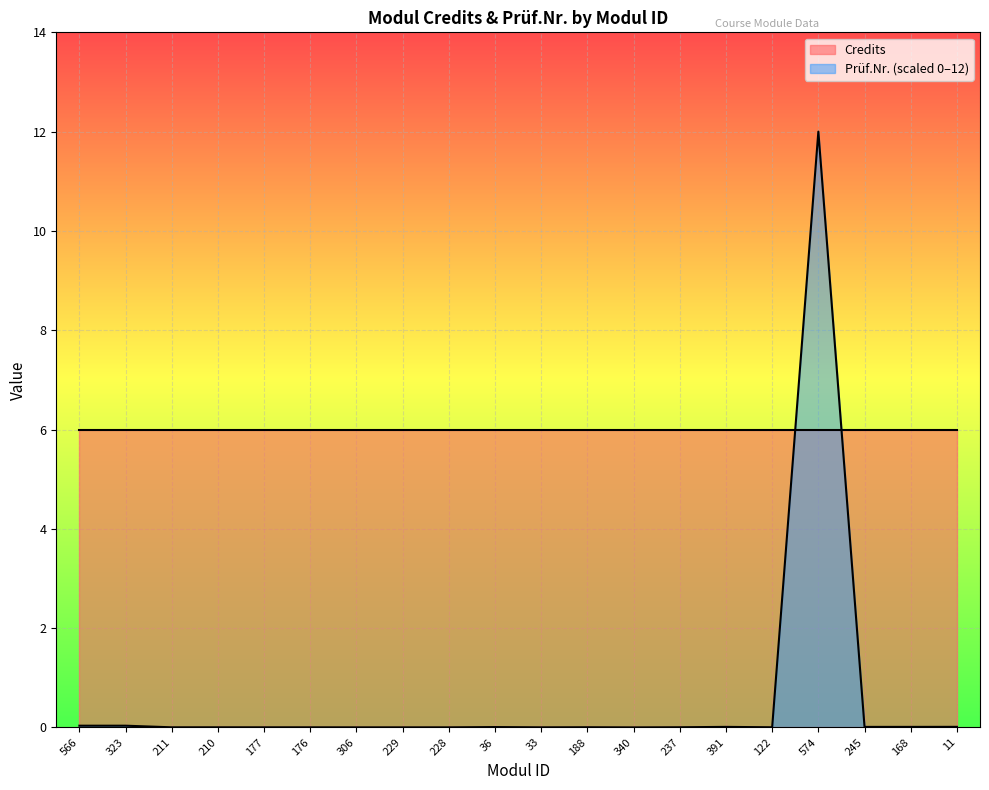

What is the difference between the maximum and minimum values?

12.0